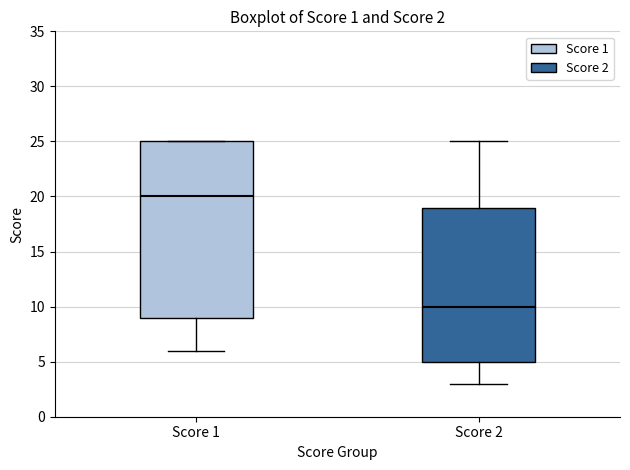

Which box has the highest median line?

Score 1